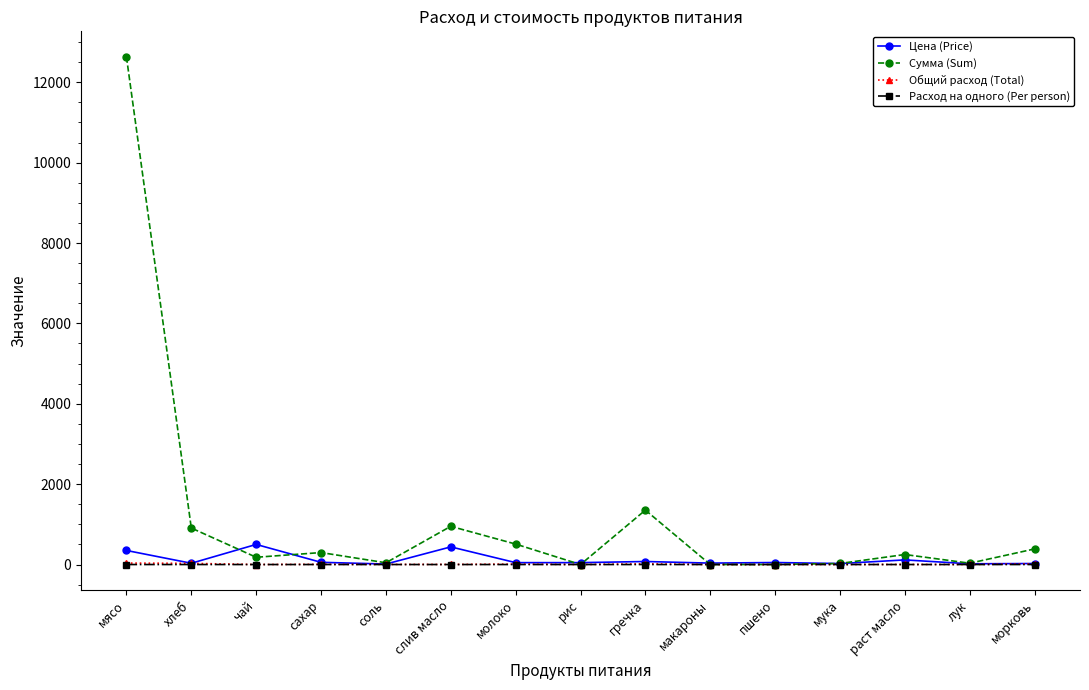

Which series has the widest spread of values?

Сумма (Sum)